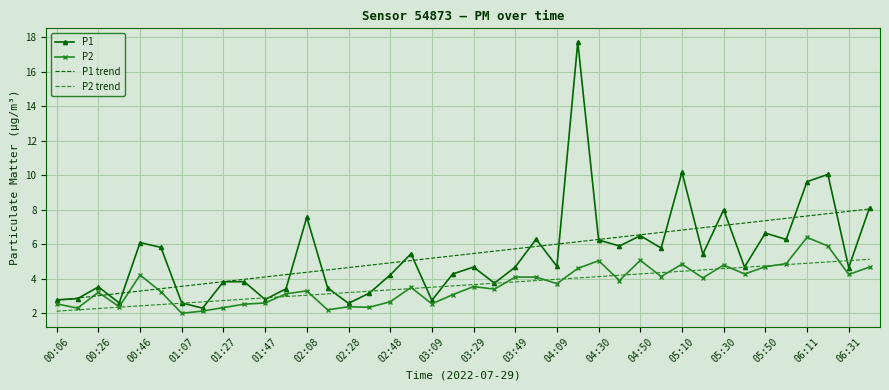

Which series has the largest range (max minus min)?

P1